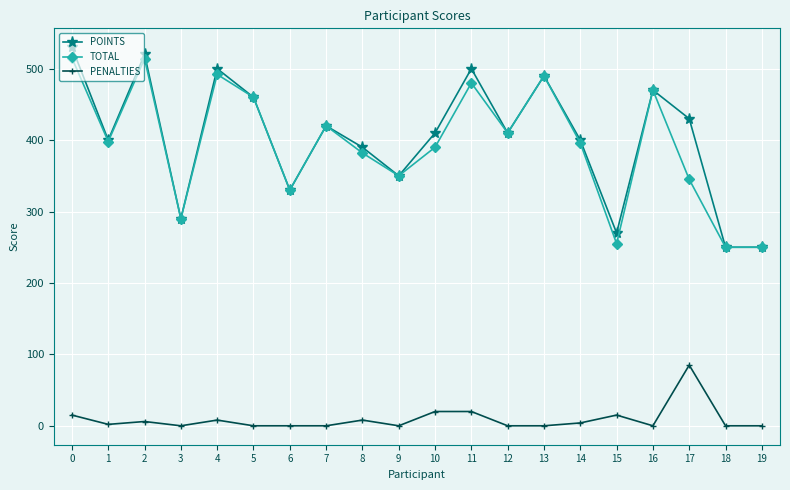

The TOTAL series shows 345 at 17. True or false?

True